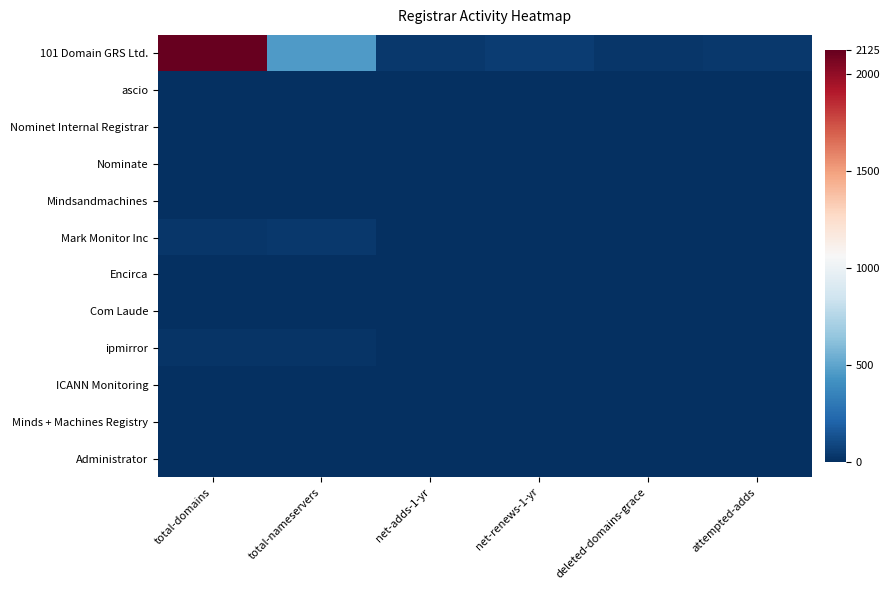

How many distinct data groups are displayed?

12